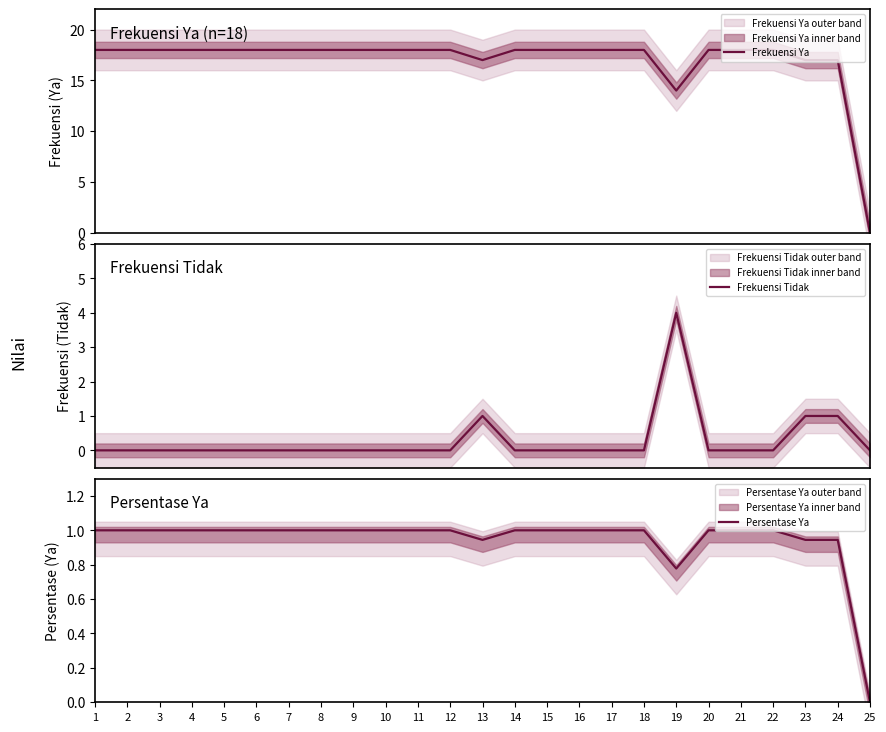

Reading left to right, transcribe all the data shown in this chart.

Frekuensi Ya: 1=18.0	2=18.0	3=18.0	4=18.0	5=18.0	6=18.0	7=18.0	8=18.0	9=18.0	10=18.0	11=18.0	12=18.0	13=17.0	14=18.0	15=18.0	16=18.0	17=18.0	18=18.0	19=14.0	20=18.0	21=18.0	22=18.0	23=17.0	24=17.0	25=0.0
Frekuensi Tidak: 1=0.0	2=0.0	3=0.0	4=0.0	5=0.0	6=0.0	7=0.0	8=0.0	9=0.0	10=0.0	11=0.0	12=0.0	13=1.0	14=0.0	15=0.0	16=0.0	17=0.0	18=0.0	19=4.0	20=0.0	21=0.0	22=0.0	23=1.0	24=1.0	25=0.0
Persentase Ya: 1=1.0	2=1.0	3=1.0	4=1.0	5=1.0	6=1.0	7=1.0	8=1.0	9=1.0	10=1.0	11=1.0	12=1.0	13=0.9	14=1.0	15=1.0	16=1.0	17=1.0	18=1.0	19=0.8	20=1.0	21=1.0	22=1.0	23=0.9	24=0.9	25=0.0